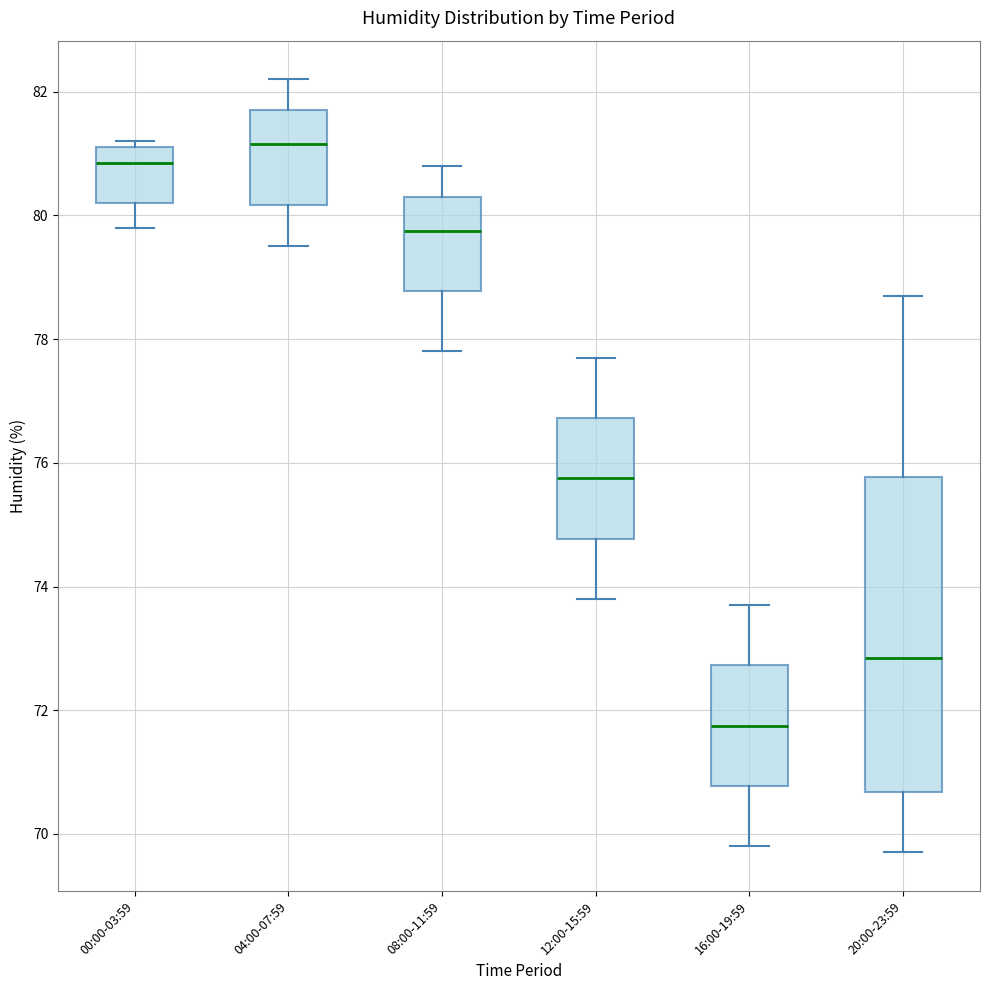

Reading left to right, transcribe this box plot: for each box, give where its median line is, the range the box spans, and where its two whiskers end, as read against the y-axis. The values are not printed on the chart, so give them approximately, as read against the axis.

00:00-03:59: median 80.8, box 80.2 to 81.2, whiskers 79.8 to 81.2 (just above the box's upper edge)
04:00-07:59: median 81.2, box 80.2 to 81.8, whiskers 79.6 to 82.2
08:00-11:59: median 79.8, box 78.8 to 80.4, whiskers 77.8 to 80.8
12:00-15:59: median 75.8, box 74.8 to 76.8, whiskers 73.8 to 77.8
16:00-19:59: median 71.8, box 70.8 to 72.8, whiskers 69.8 to 73.8
20:00-23:59: median 72.8, box 70.6 to 75.8, whiskers 69.8 to 78.8